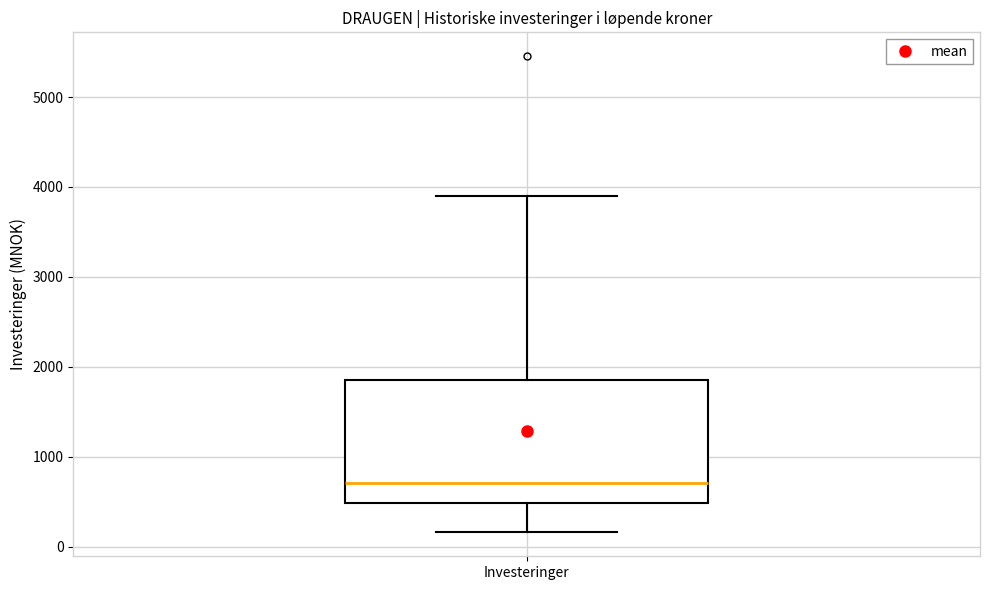

Where is the upper edge of the box for Investeringer on the y-axis? The values are not printed on the chart, so give them approximately, as read against the axis.

1900